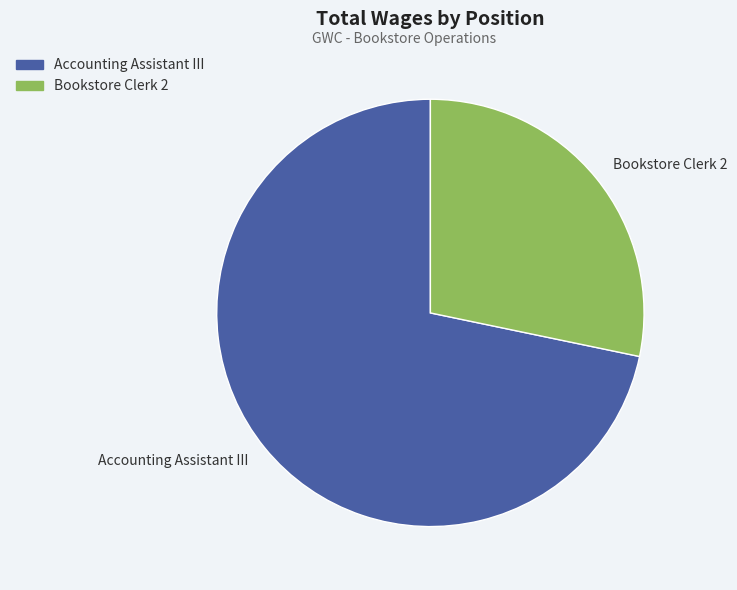

The Bookstore Clerk 2 slice represents 37% of the pie. True or false?

False